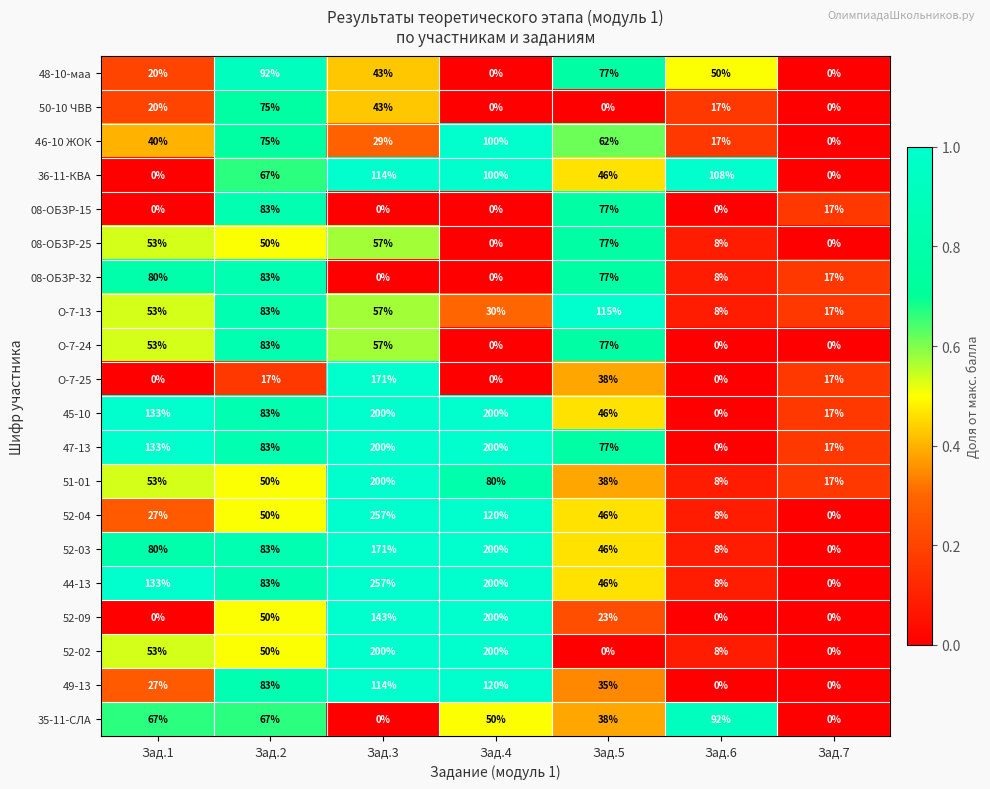

Which series has the largest total across all categories?

44-13